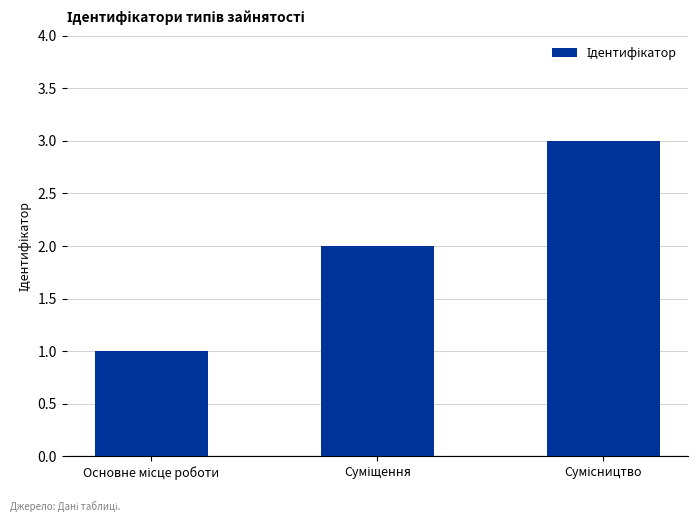

What is the difference between the maximum and minimum values?

2